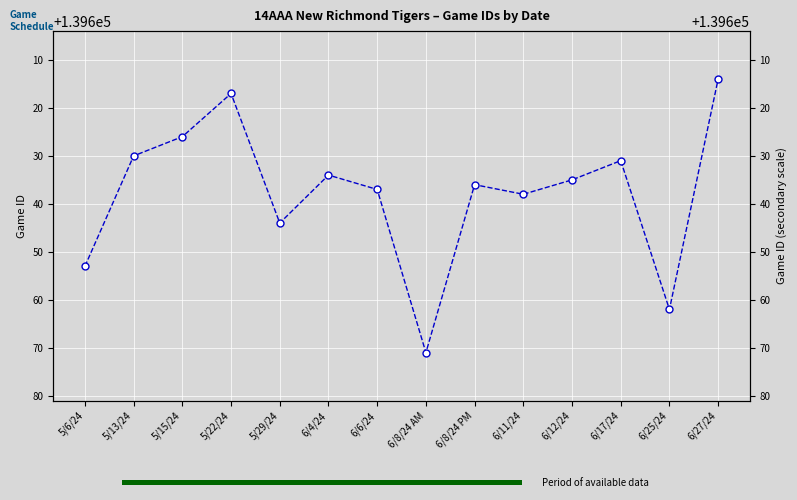

What is the smallest value displayed?

139614